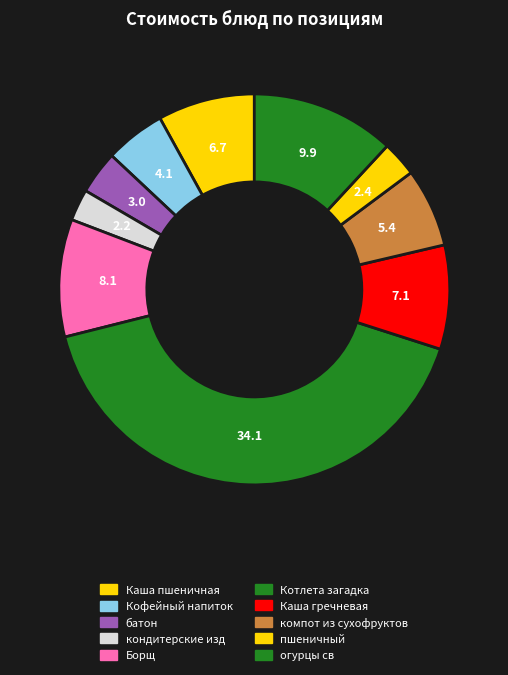

What percentage is the Борщ slice, to the nearest percent?

10%